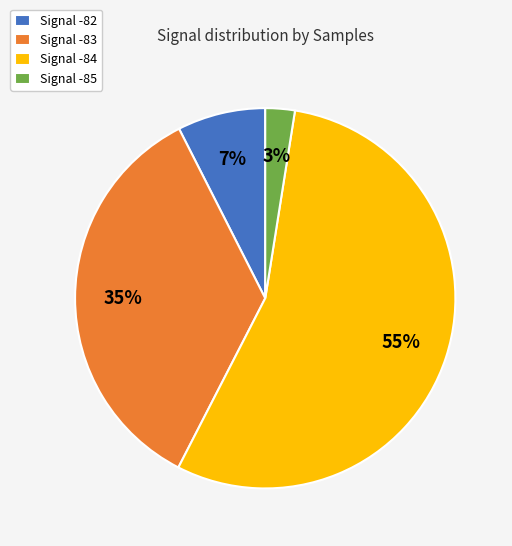

What is the smallest slice in the pie chart?

Signal -85